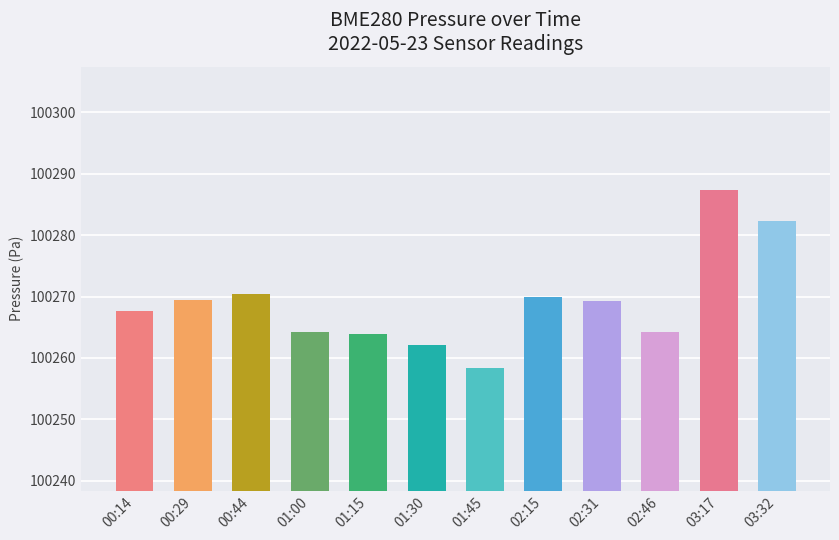

What is the sum of the values at 00:29 and 02:46?

200533.6